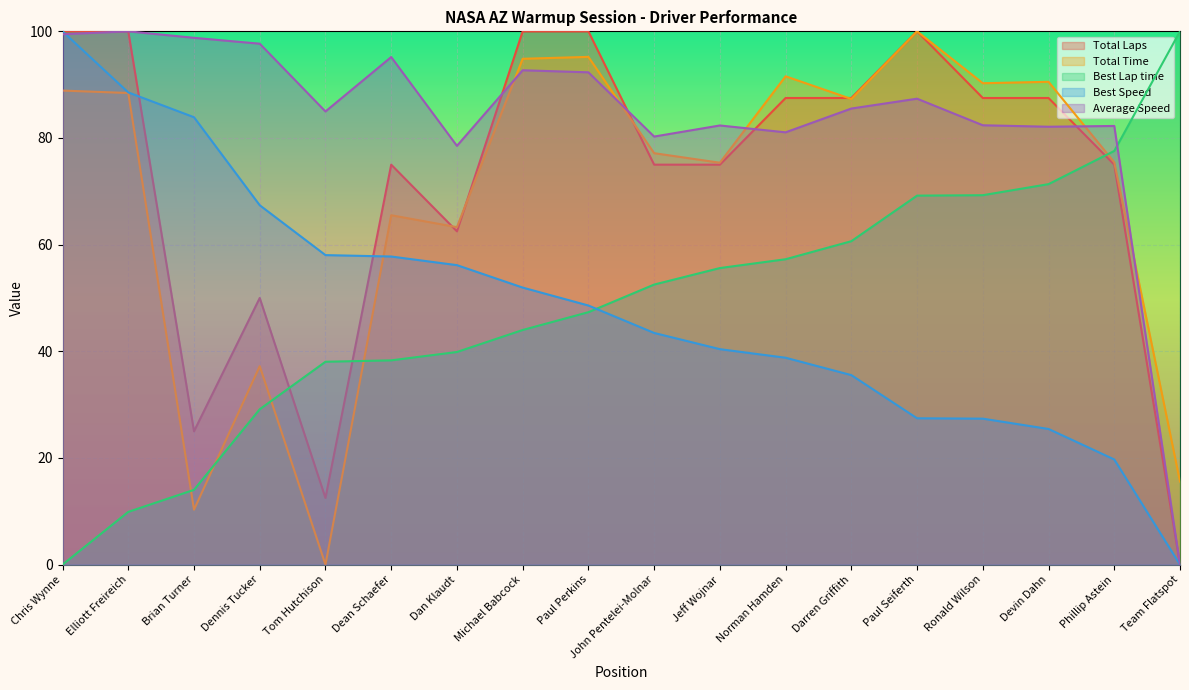

How many intersections are there between Best Lap time and Best Speed?

1